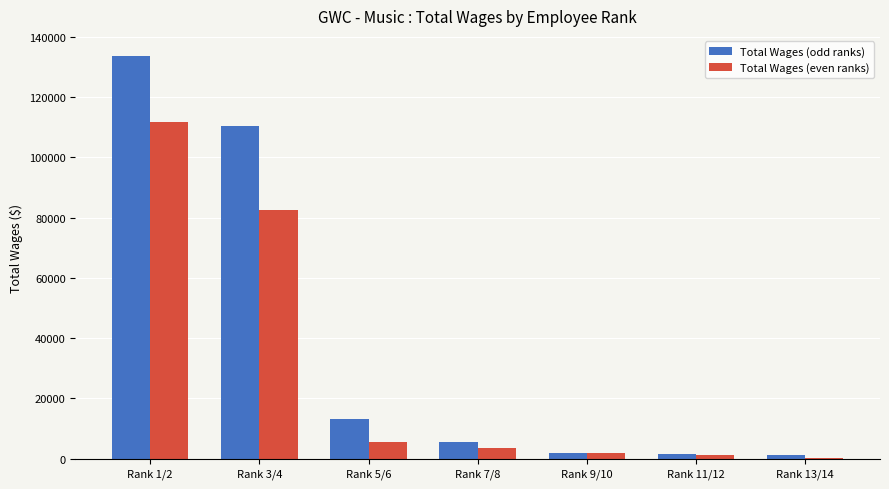

The value of Total Wages (odd ranks) at Rank 3/4 is 56698. True or false?

False